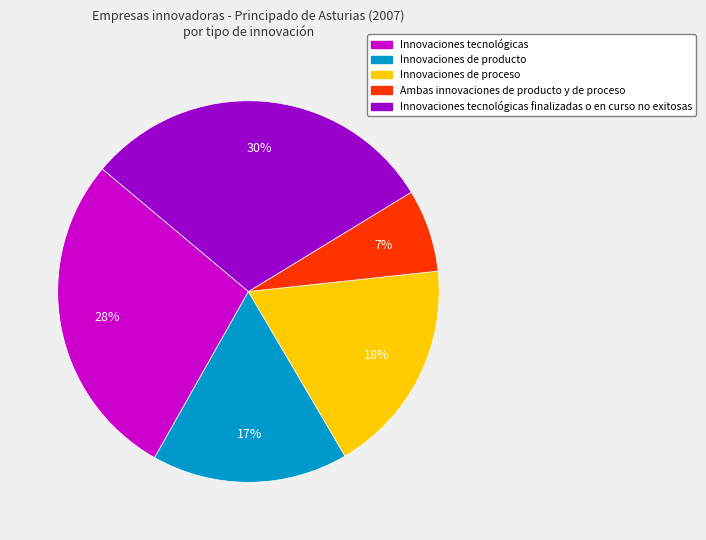

To the nearest percent, what is the average slice percentage?

20%